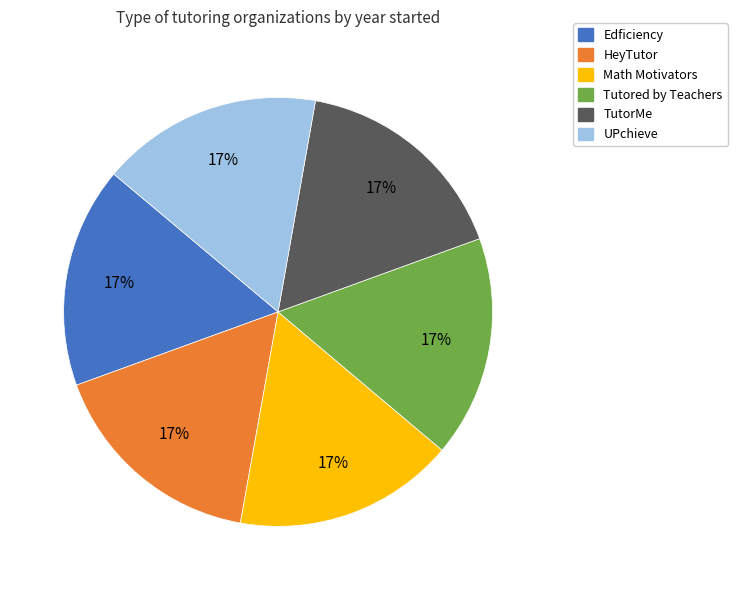

The HeyTutor slice represents 4% of the pie. True or false?

False